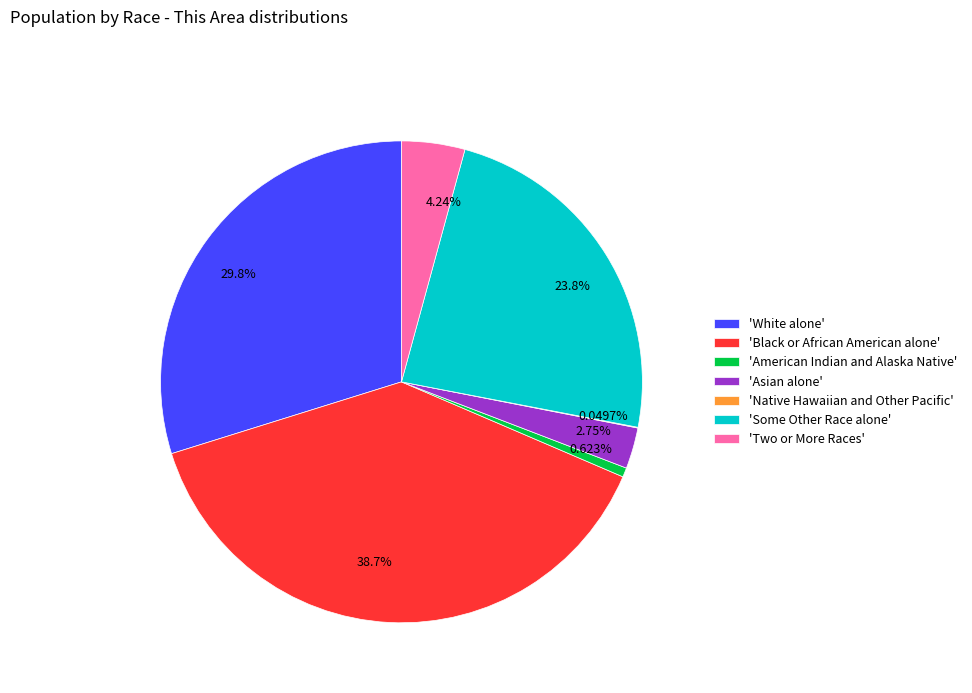

Does any single category account for the majority?

No